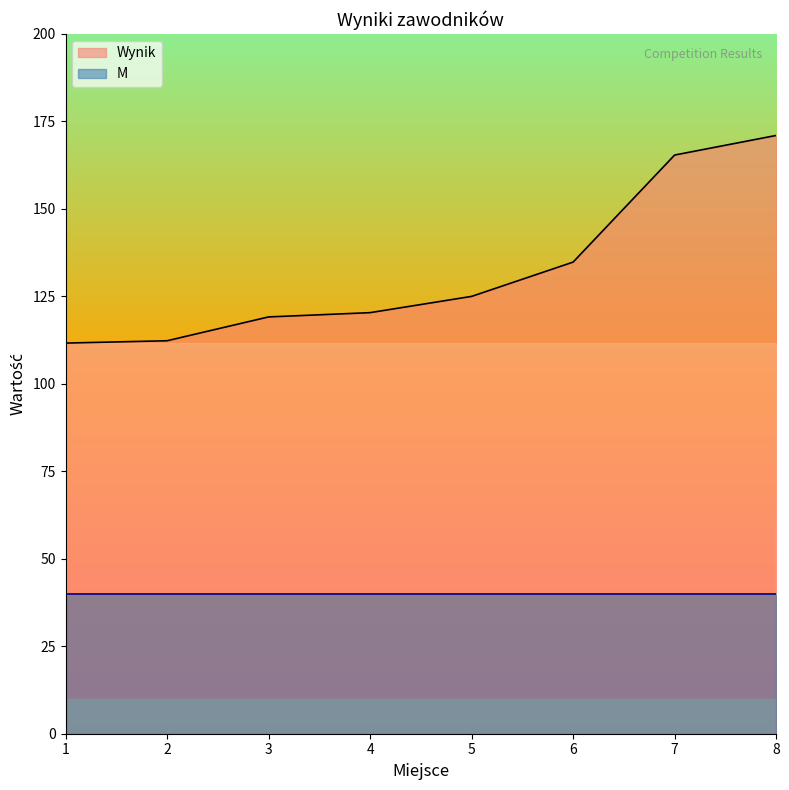

What is the ratio of the value at 7 to the value at 5?

1.3